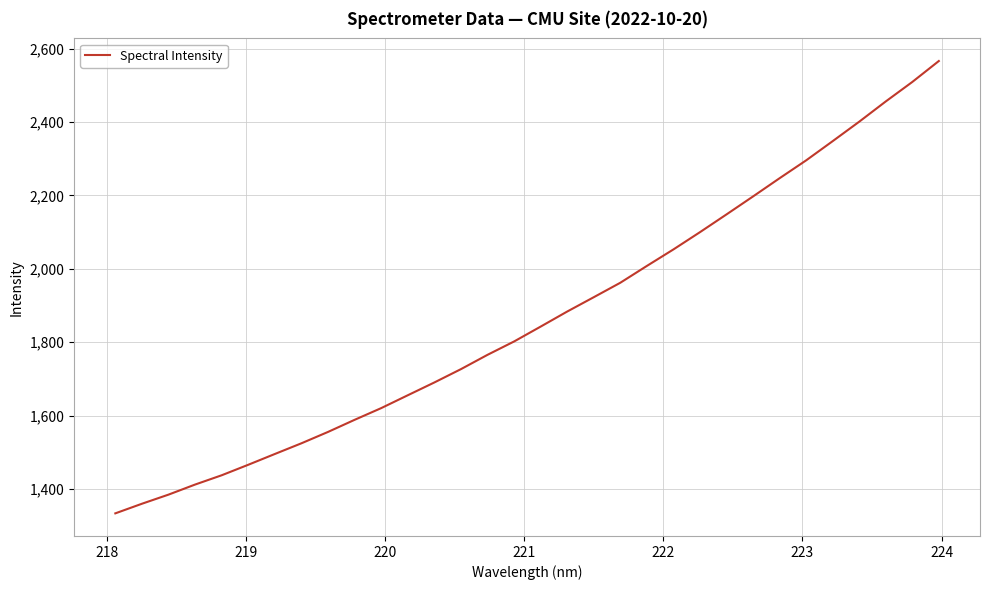

What is the maximum value shown in the chart?

2566.4